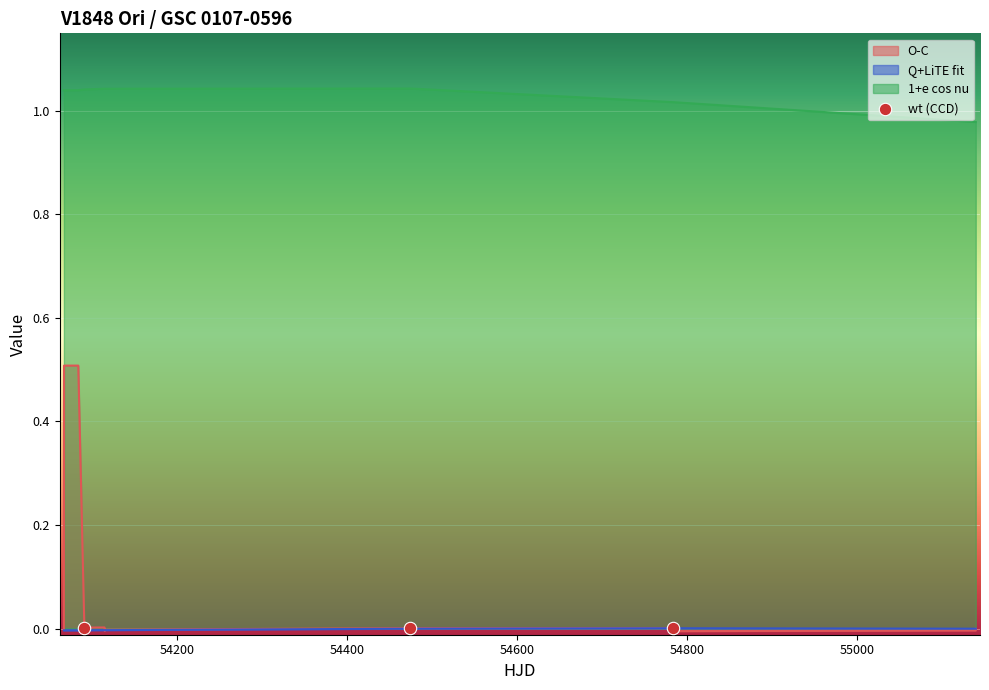

Which series reaches the minimum Y coordinate?

O-C